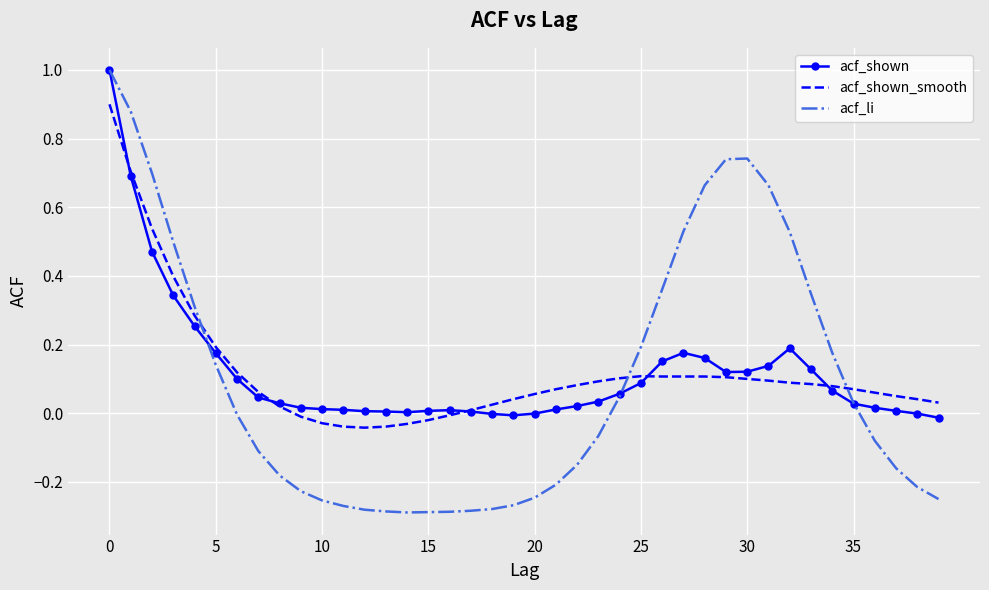

After their last crossing, which series has the higher values: acf_shown or acf_shown_smooth?

acf_shown_smooth